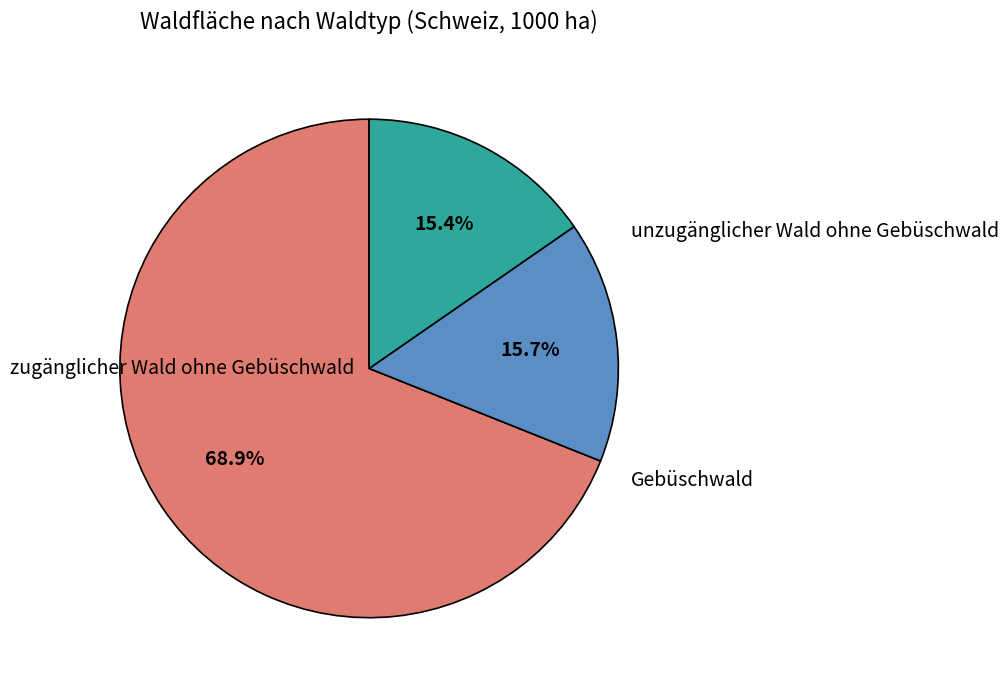

Which category accounts for the majority?

zugänglicher Wald ohne Gebüschwald